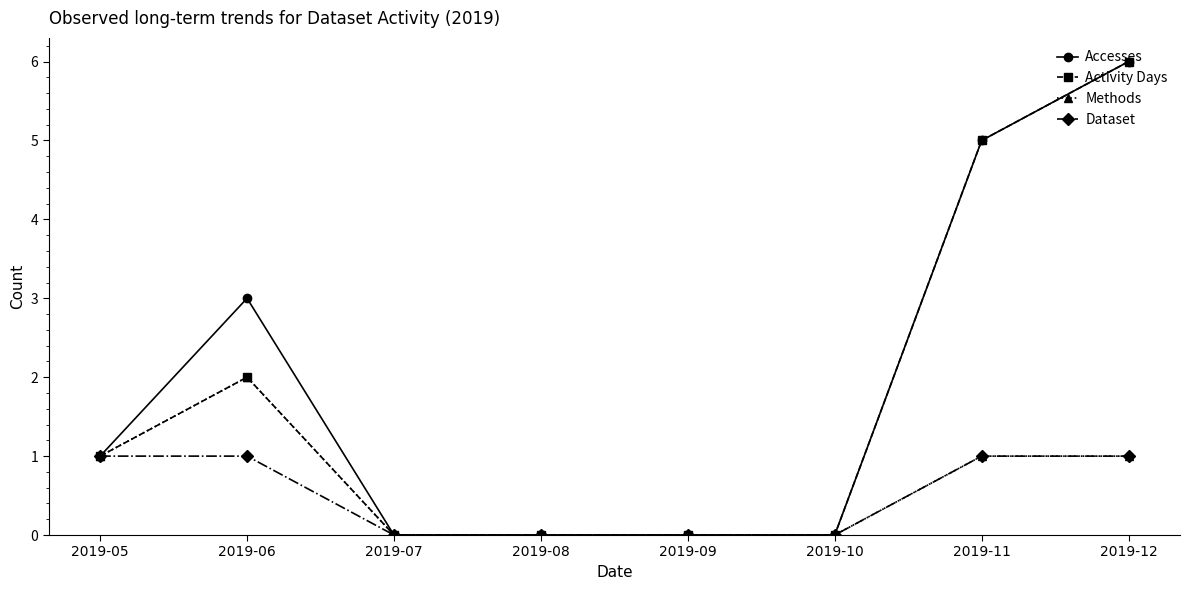

Between 2019-06 and 2019-10, which series saw the biggest shift?

Accesses